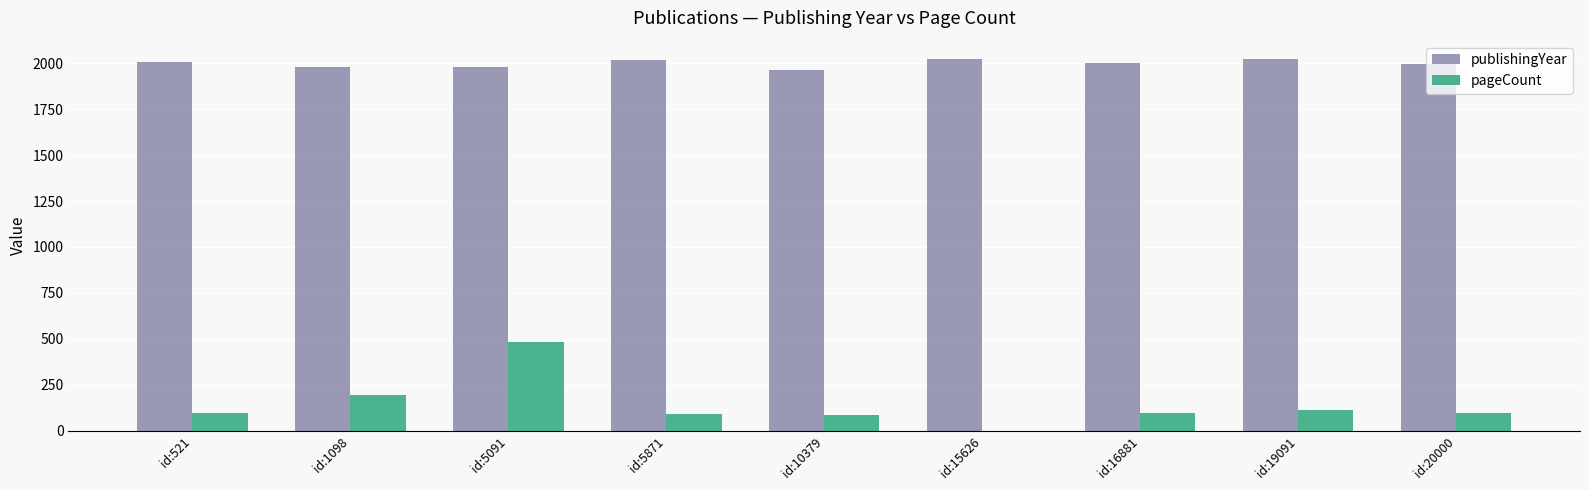

What is the sum of all pageCount values?

1260